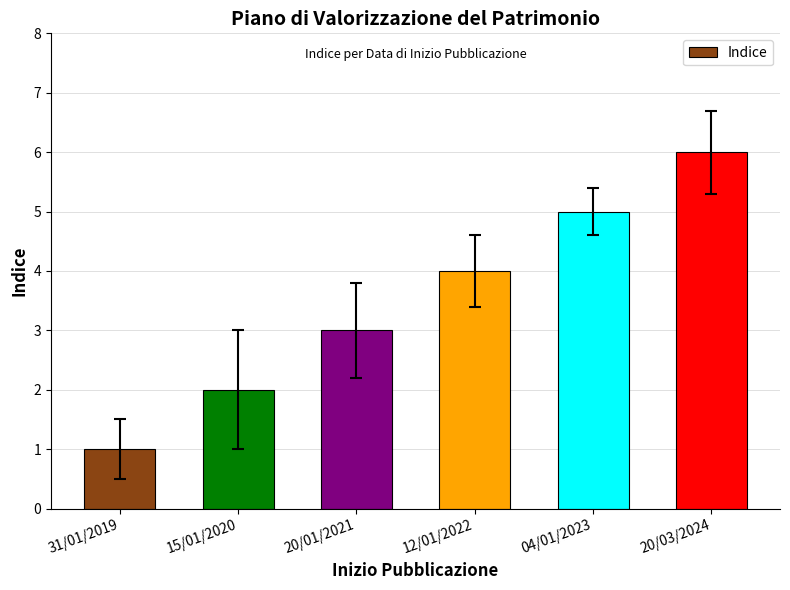

What is the ratio of the value at 15/01/2020 to the value at 04/01/2023?

0.4